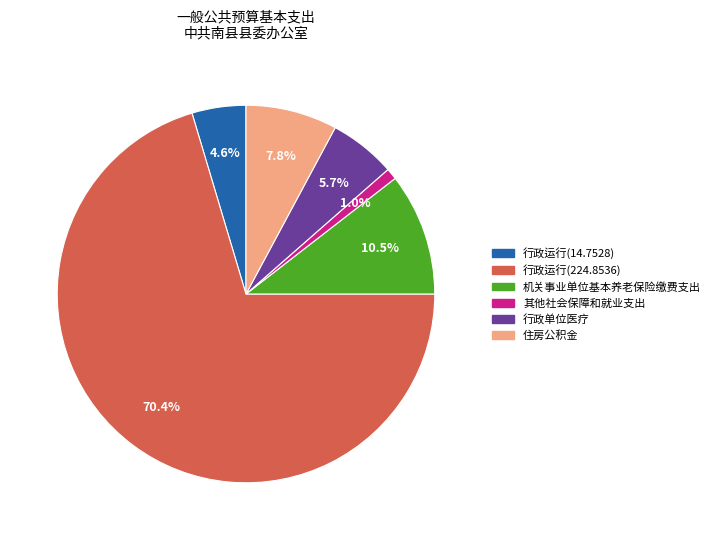

What is the ratio of the value at 行政运行(224.8536) to the value at 住房公积金?

9.0